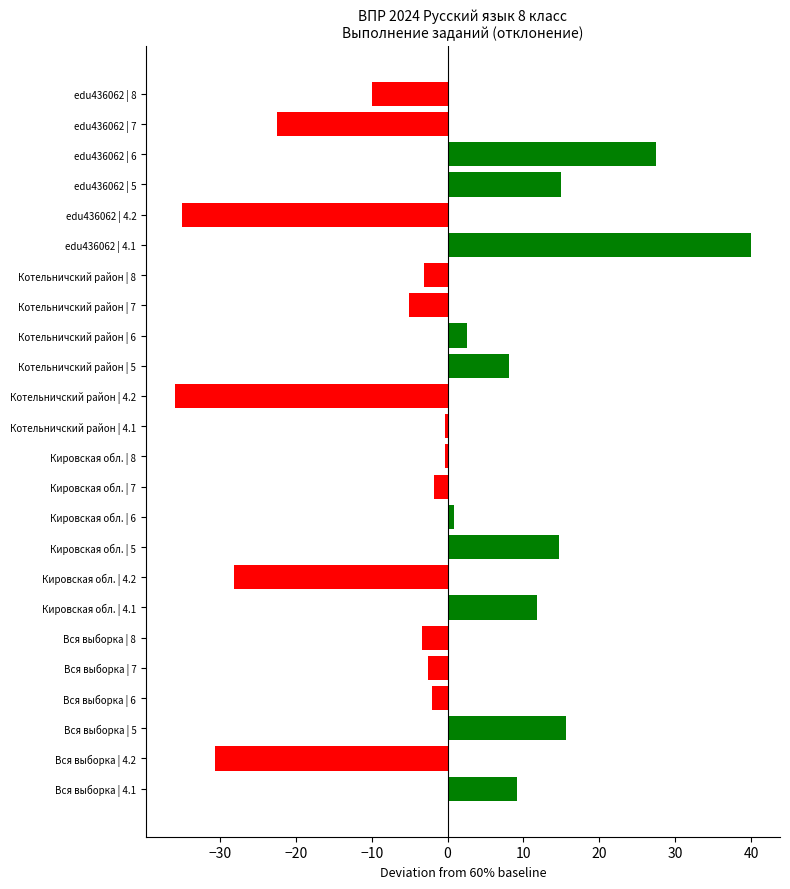

At which category does the chart reach its peak across all series?

edu436062 | 4.1